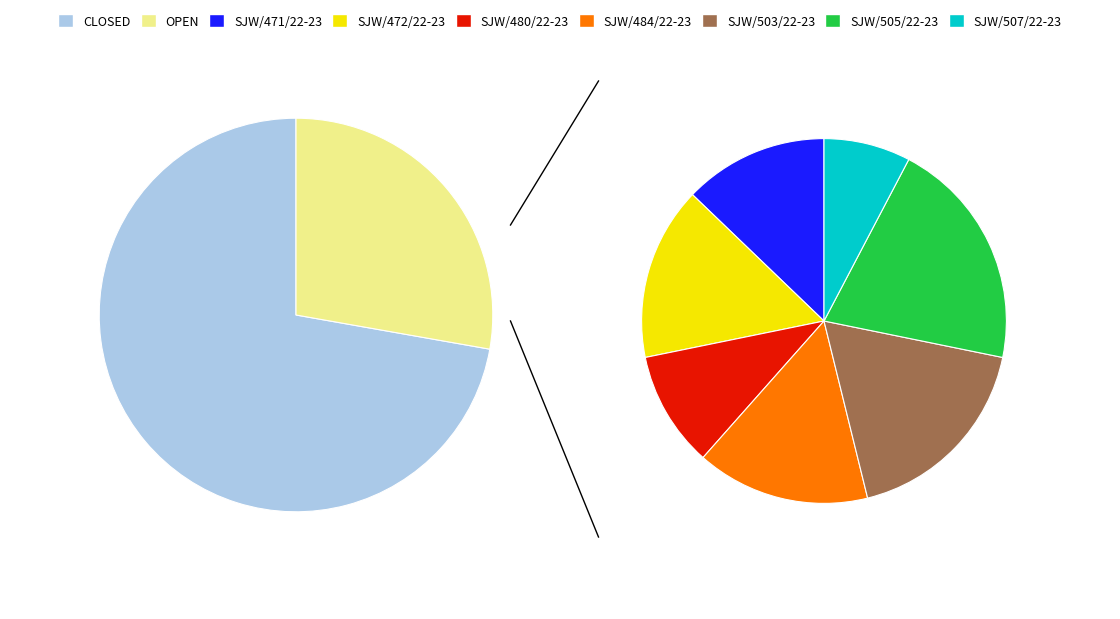

What percentage is the OPEN slice, to the nearest percent?

28%